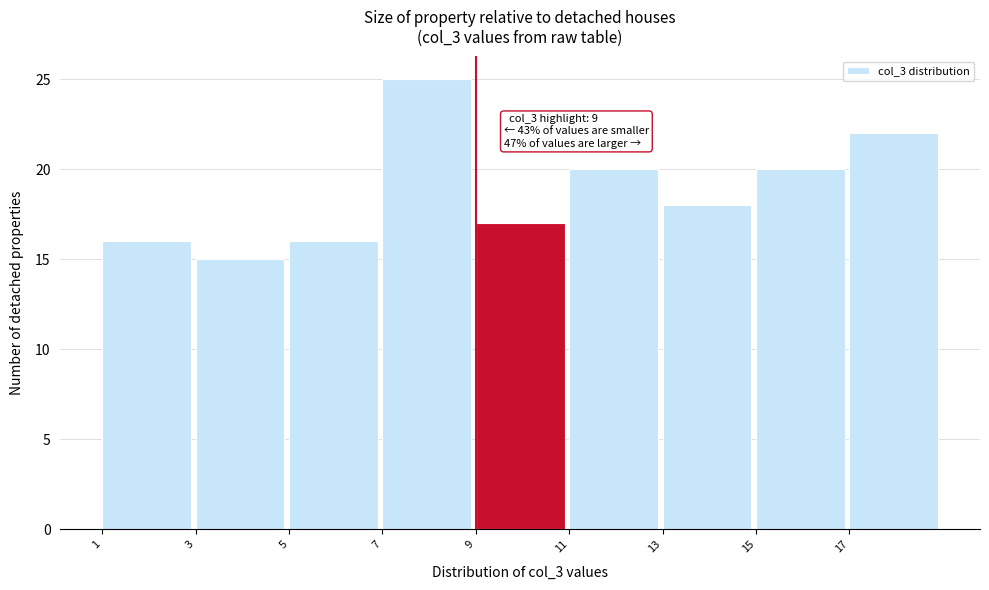

Over which range of the x-axis is the bar tallest?

7 to 9